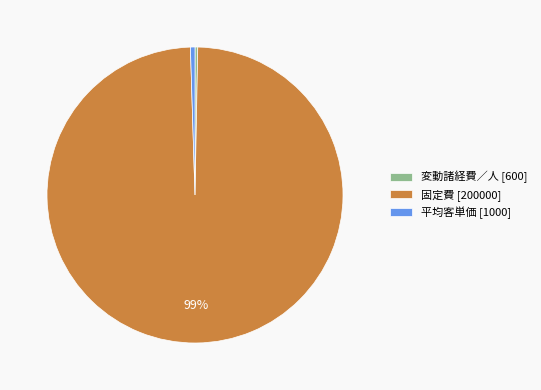

What is the largest slice in the pie chart?

固定費